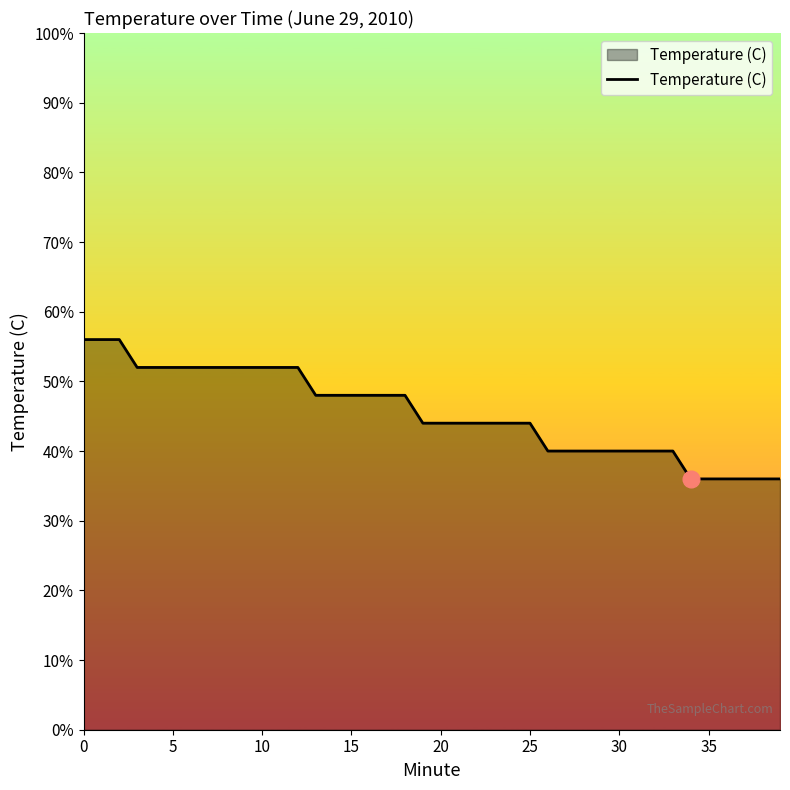

Does the chart display data point markers on the line(s)?

No